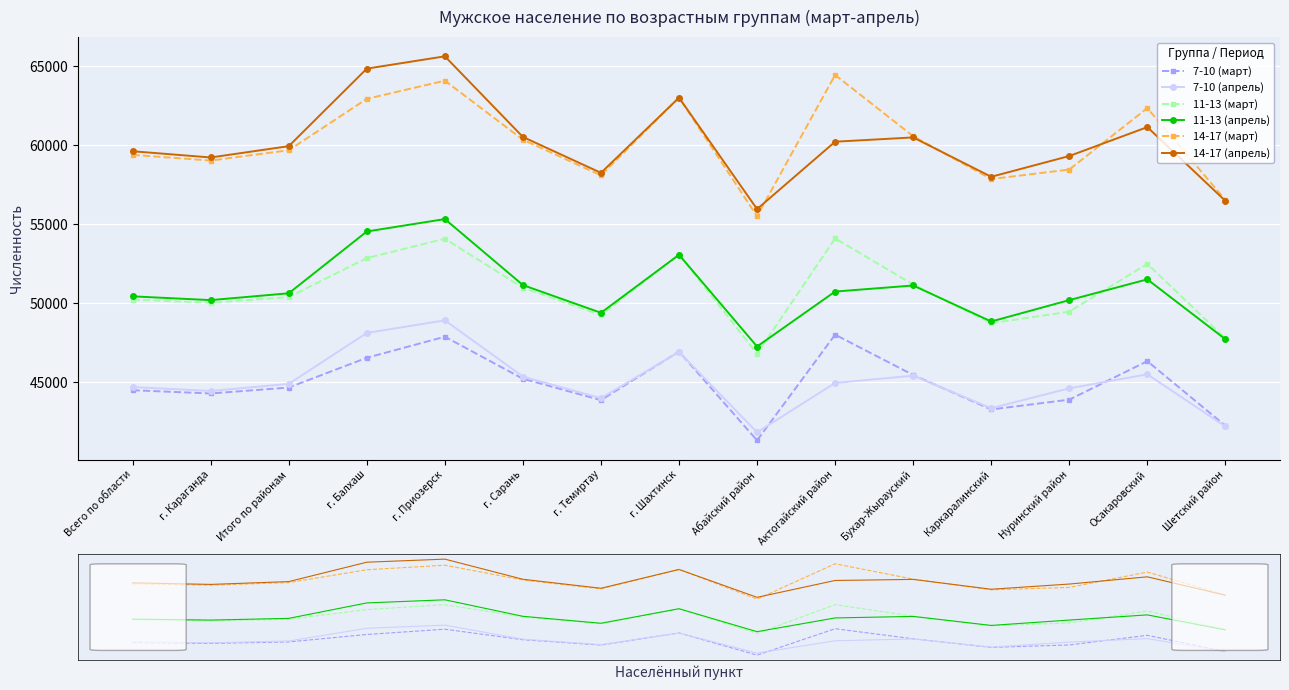

At which category does 11-13 (март) reach its first local peak?

г. Приозерск